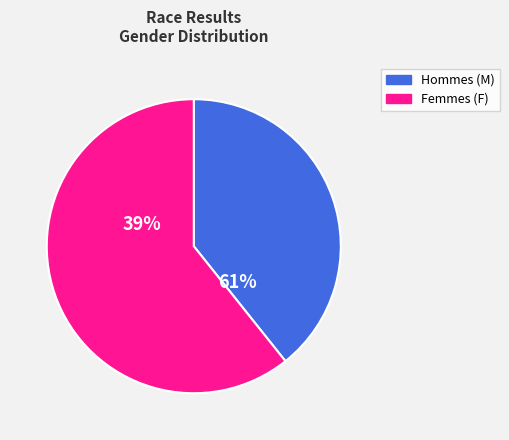

What percentage is the M slice, to the nearest percent?

39%